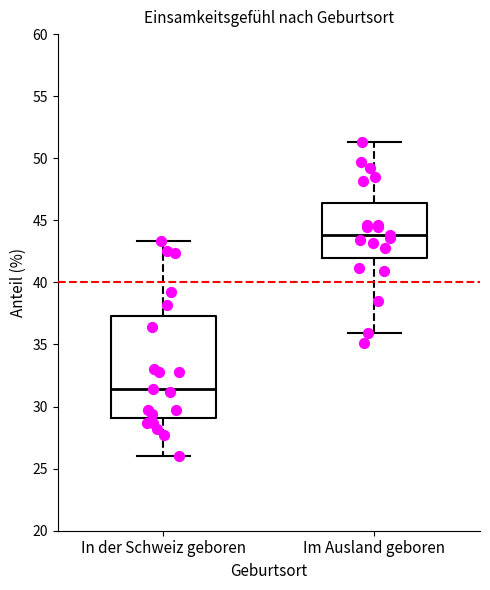

Reading left to right, read every box against the y-axis: the position of its median line, the range the box covers, and the ends of its whiskers. The values are not printed on the chart, so give them approximately, as read against the axis.

In der Schweiz geboren: median 31.5, box 29.0 to 37.5, whiskers 26.0 to 43.5
Im Ausland geboren: median 44.0, box 42.0 to 46.5, whiskers 36.0 to 51.5